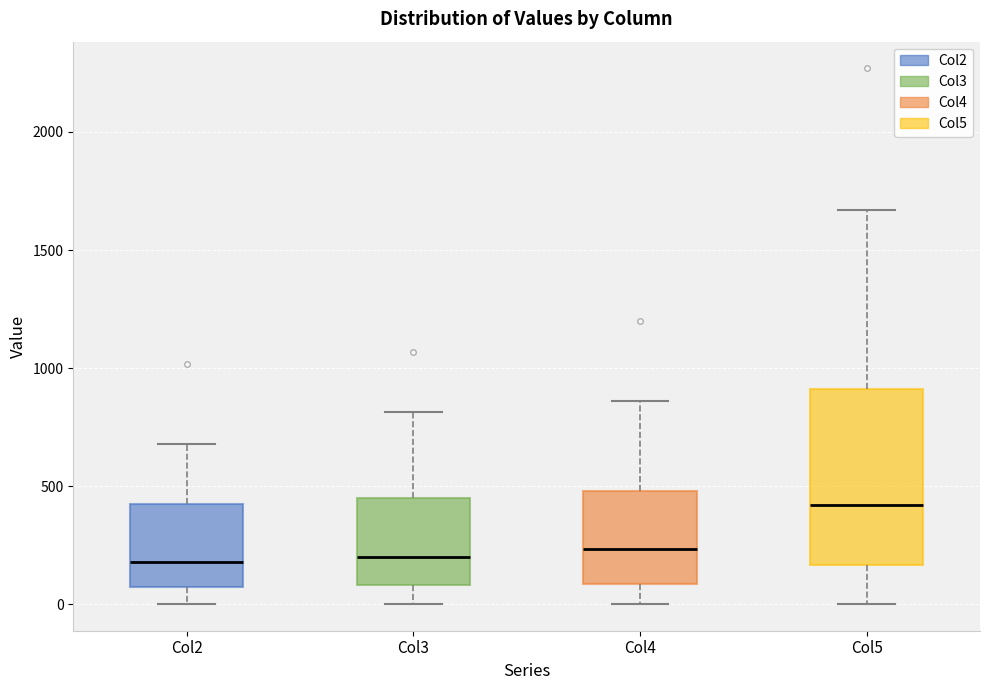

Reading left to right, transcribe this box plot: for each box, give where its median line is, the range the box spans, and where its two whiskers end, as read against the y-axis. The values are not printed on the chart, so give them approximately, as read against the axis.

Col2: median 200, box 50 to 450, whiskers 0 to 700
Col3: median 200, box 100 to 450, whiskers 0 to 800
Col4: median 250, box 100 to 500, whiskers 0 to 850
Col5: median 400, box 150 to 900, whiskers 0 to 1650